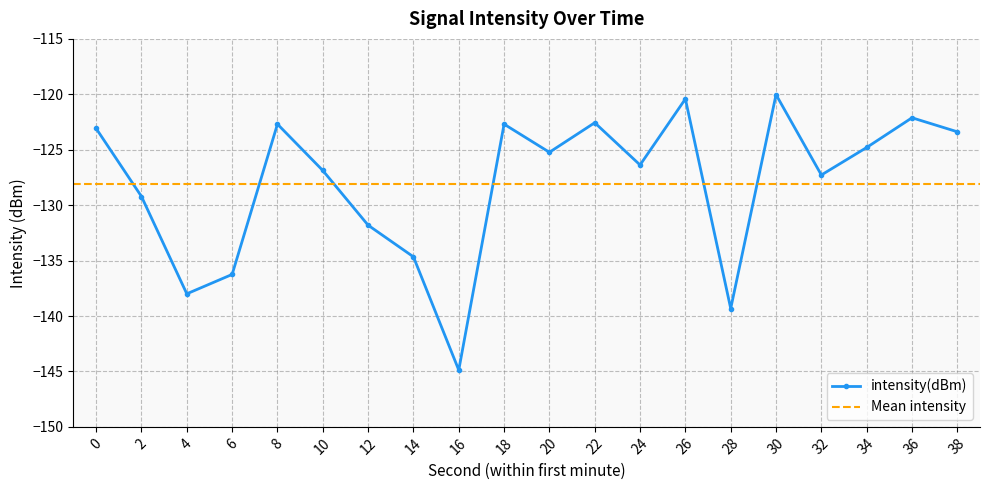

At which category does the data reach its first local peak?

8